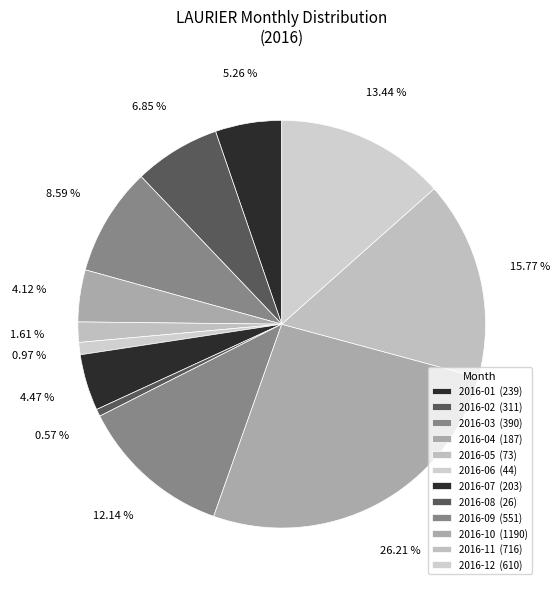

Is there a majority slice in this chart?

No